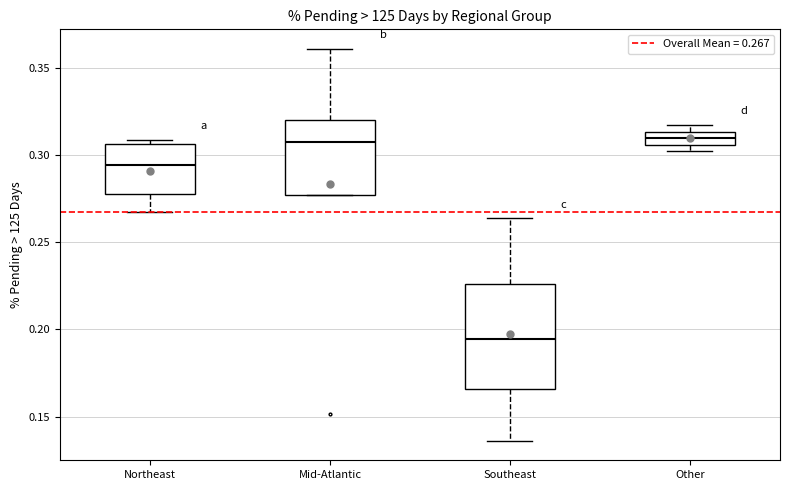

Which box is the tallest, from its lower edge to its upper edge?

Southeast